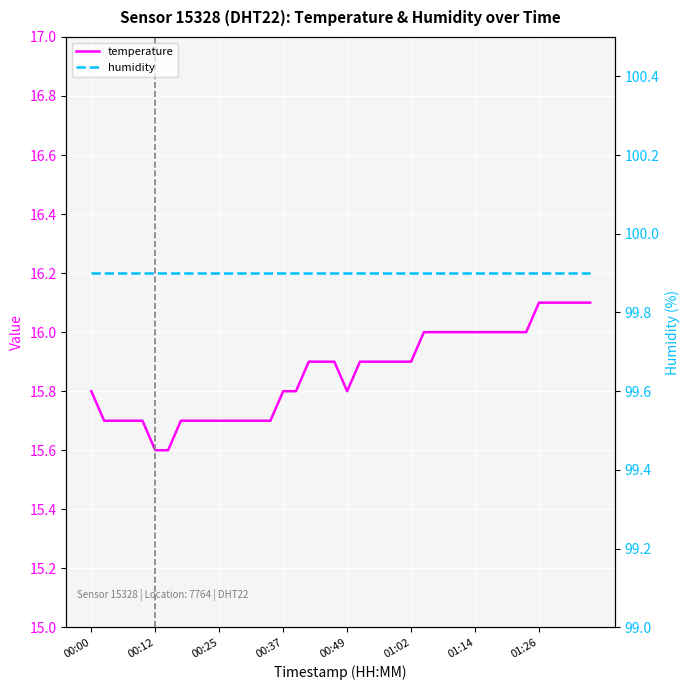

True or false: humidity and temperature cross at least once.

False